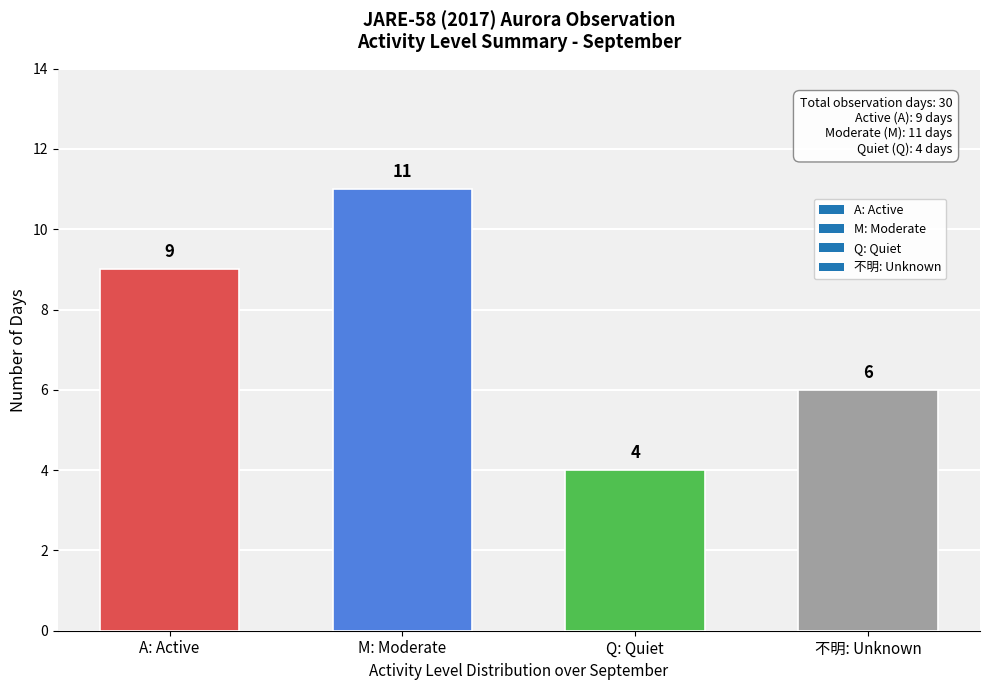

Reading left to right, extract all data points from this chart.

9	11	4	6